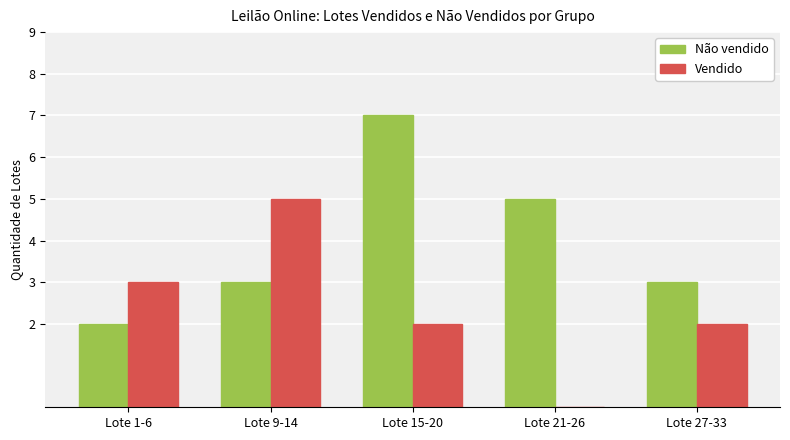

Are the bars grouped side by side (vs. stacked)?

Yes